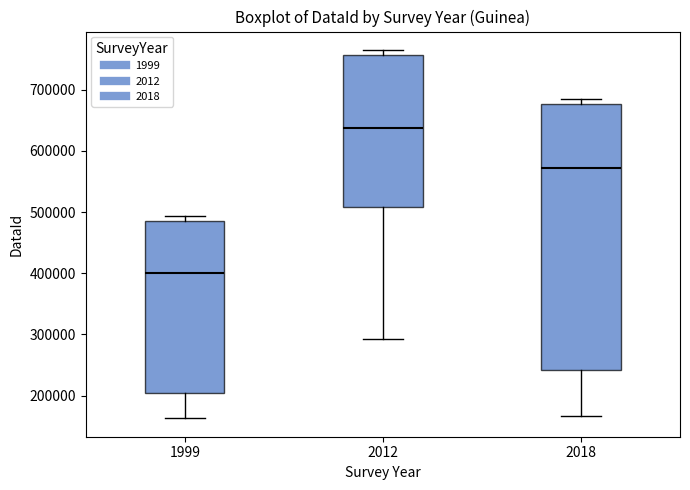

Which box's median line is the lowest?

1999